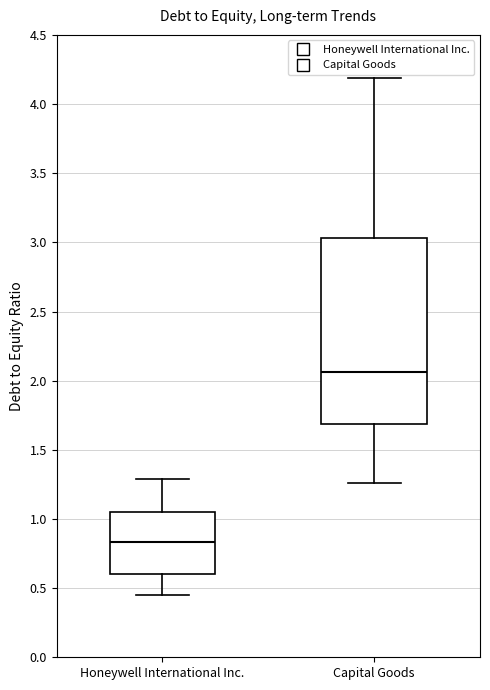

Reading left to right, transcribe this box plot: for each box, give where its median line is, the range the box spans, and where its two whiskers end, as read against the y-axis. The values are not printed on the chart, so give them approximately, as read against the axis.

Honeywell International Inc.: median 0.85, box 0.60 to 1.05, whiskers 0.45 to 1.30
Capital Goods: median 2.05, box 1.70 to 3.05, whiskers 1.25 to 4.20